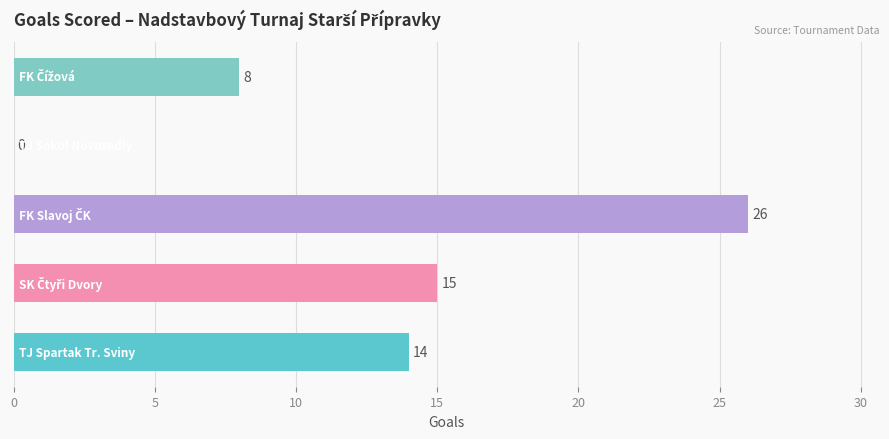

What is the greatest value displayed?

26